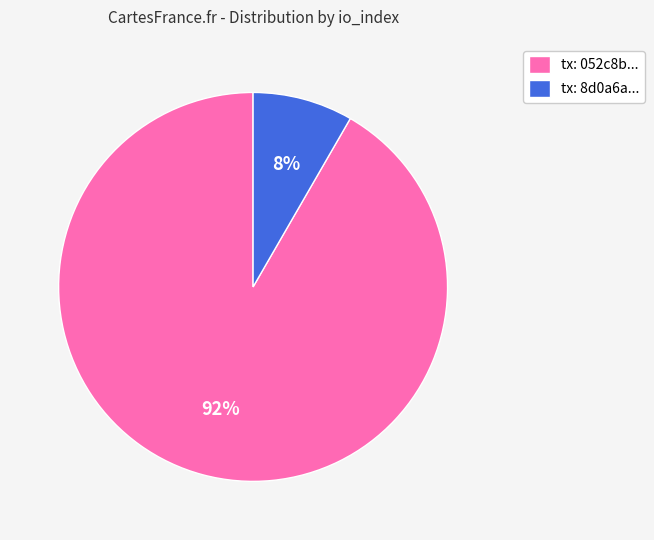

Which has a higher value, tx: 052c8b... or tx: 8d0a6a...?

tx: 052c8b...